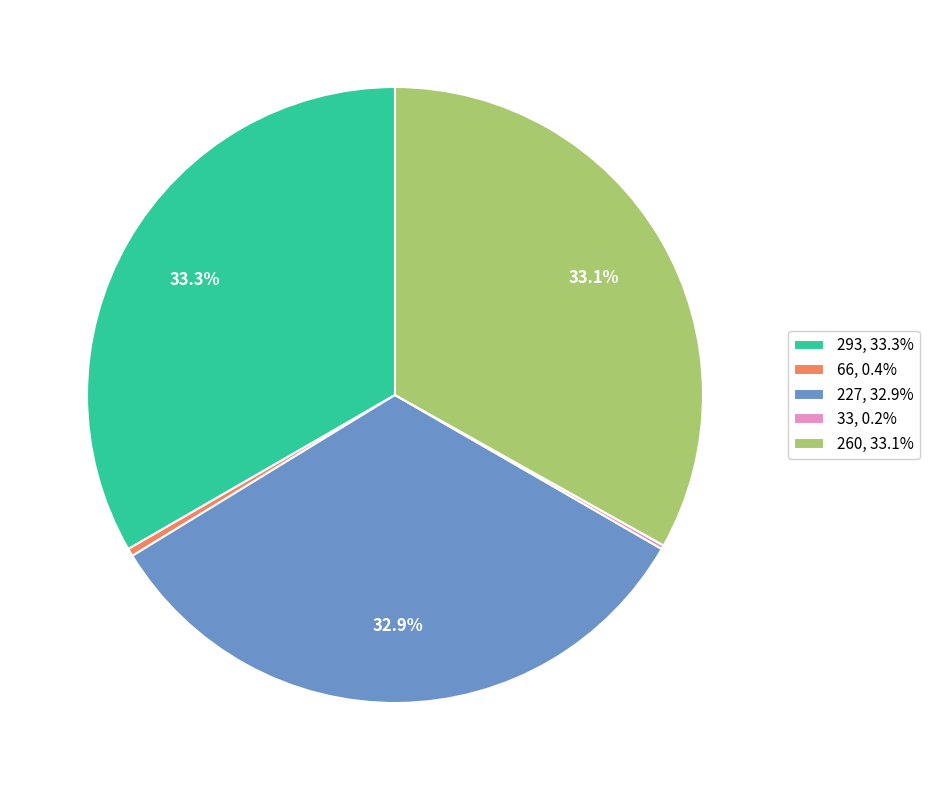

Does 227, 32.9% account for over 50% of the chart?

No